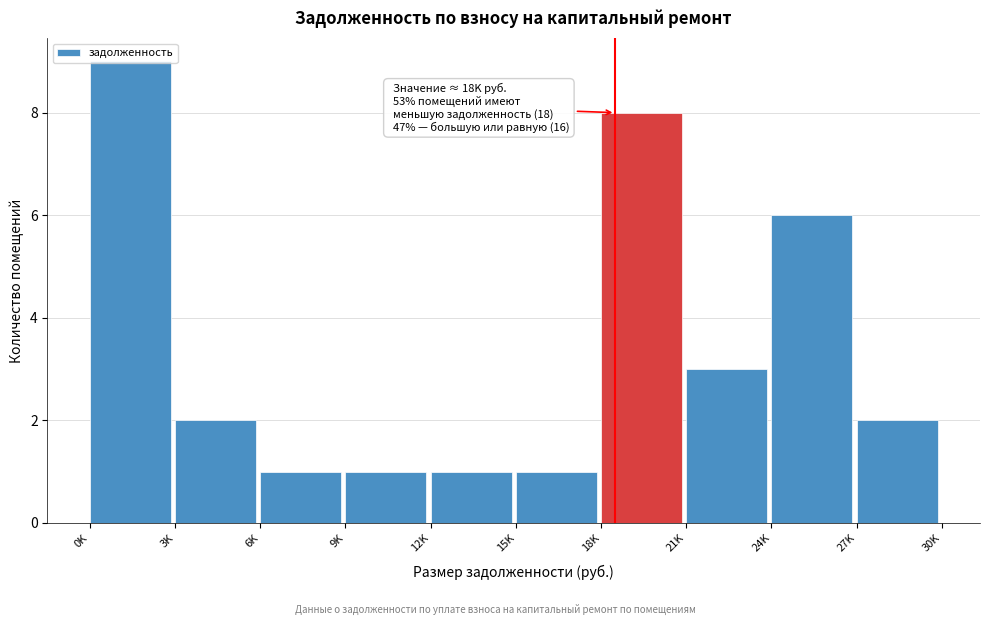

What is the difference between the maximum and minimum values?

8